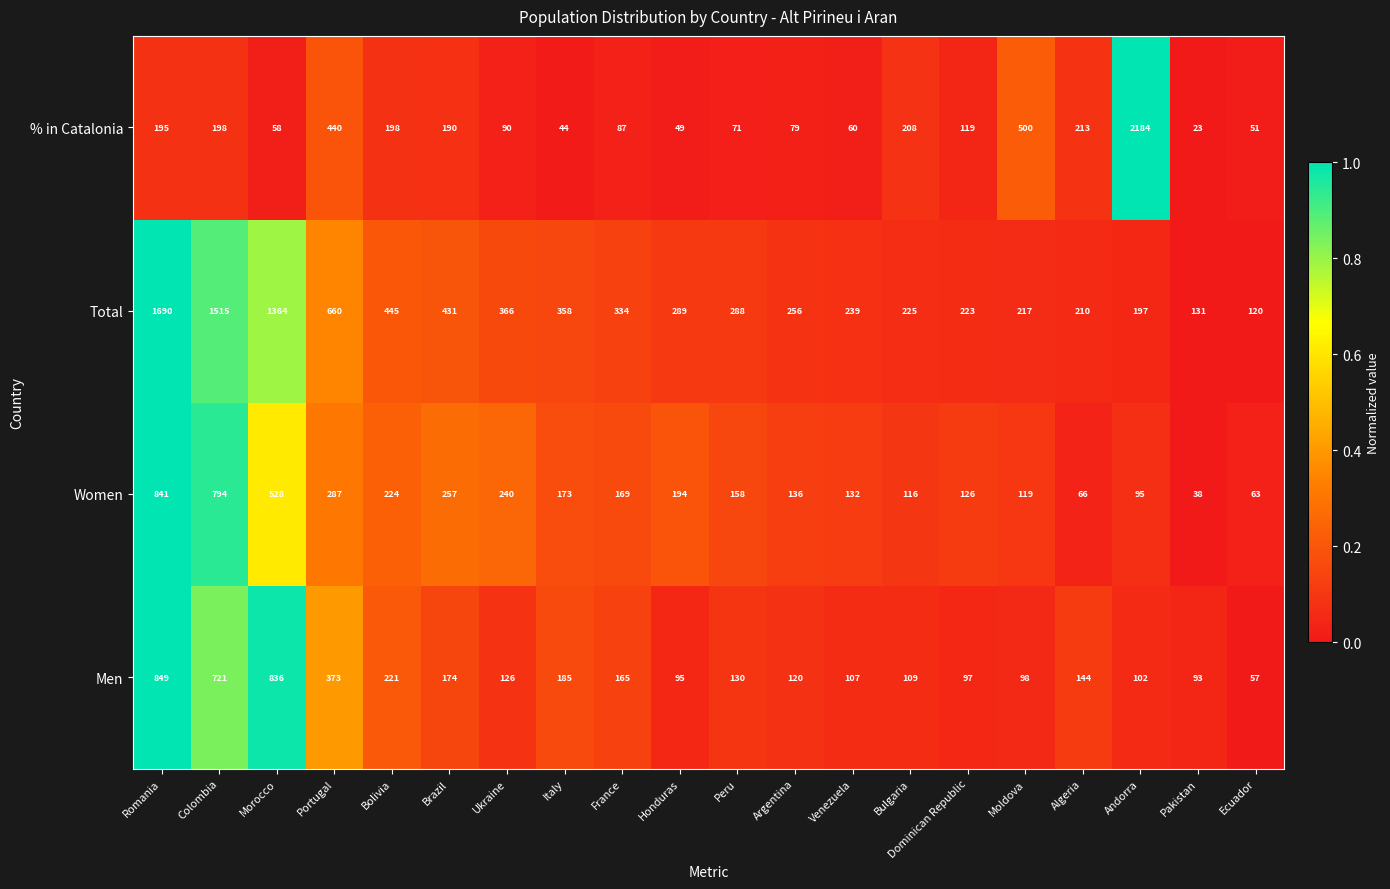

Which series changed the most between Venezuela and Pakistan?

Total